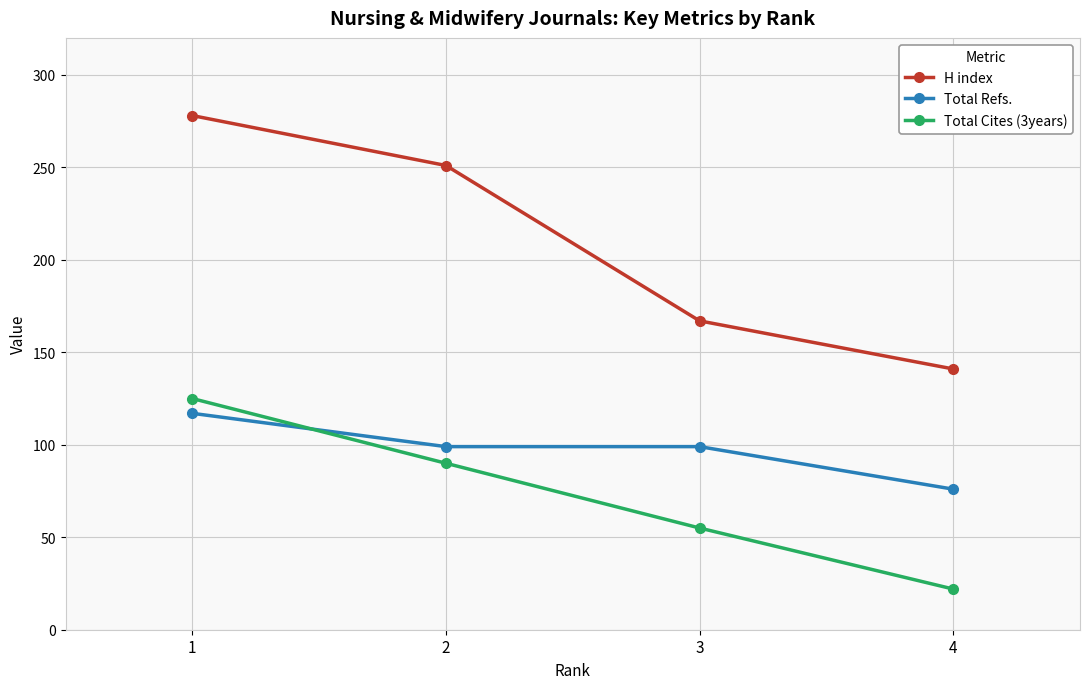

Which category has the lowest value across all series?

4